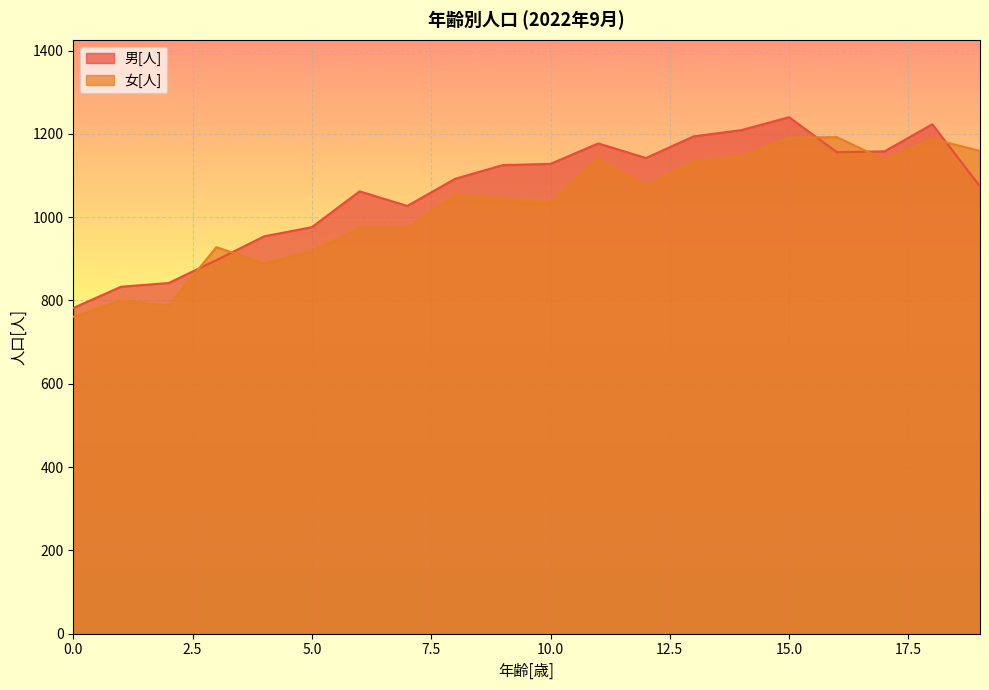

How many times do 男[人] and 女[人] cross each other?

5